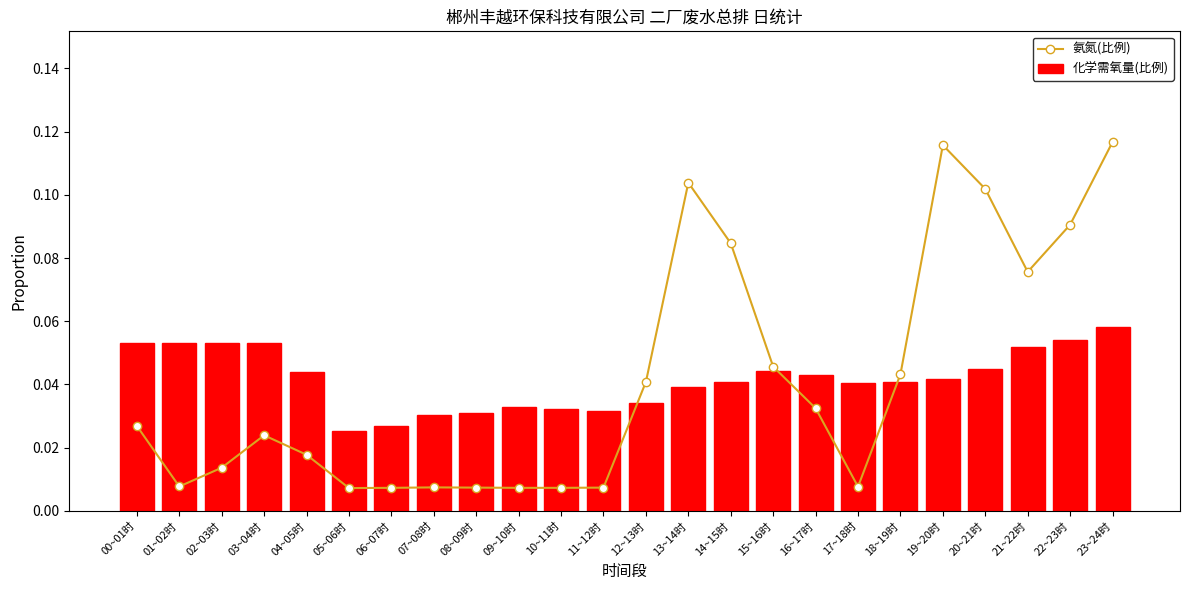

Rank the categories by 化学需氧量(比例) value from highest to lowest.

23~24时, 22~23时, 00~01时, 01~02时, 02~03时, 03~04时, 21~22时, 20~21时, 15~16时, 04~05时, 16~17时, 19~20时, 14~15时, 18~19时, 17~18时, 13~14时, 12~13时, 09~10时, 10~11时, 11~12时, 08~09时, 07~08时, 06~07时, 05~06时